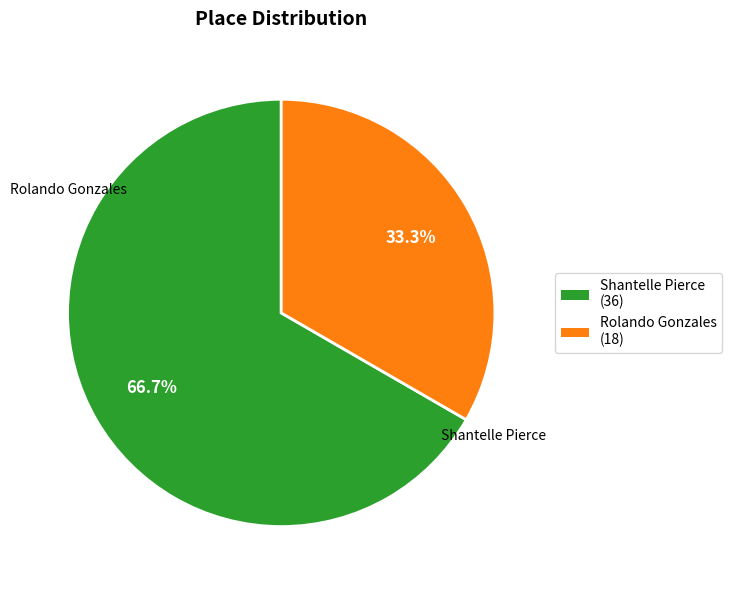

What is the ratio of the value at Rolando Gonzales to the value at Shantelle Pierce?

0.5